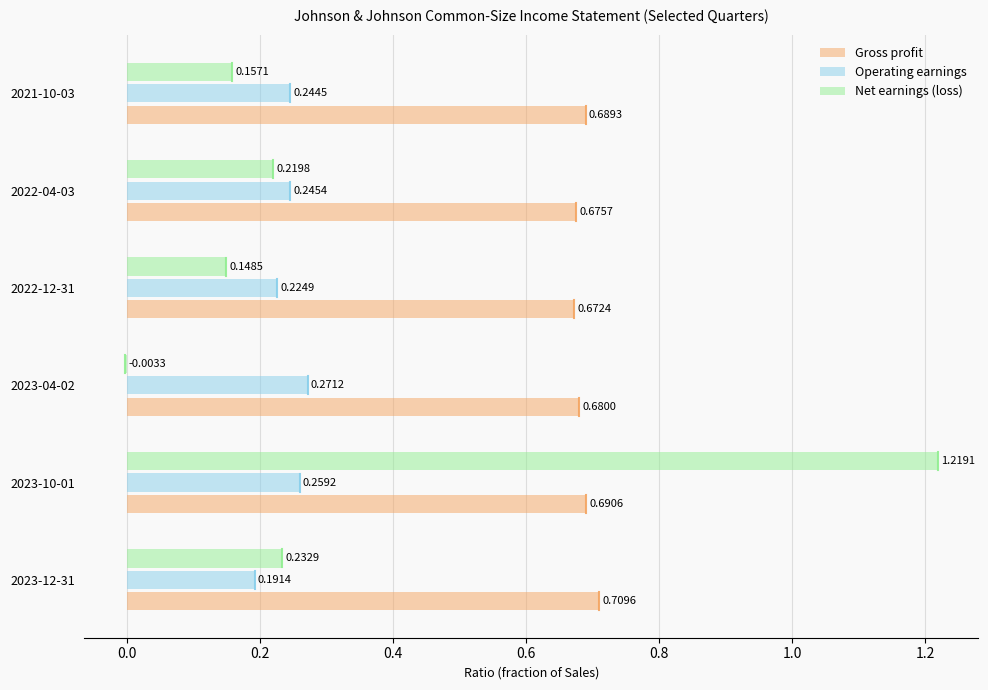

How many values in the Net earnings (loss) series exceed 0?

5